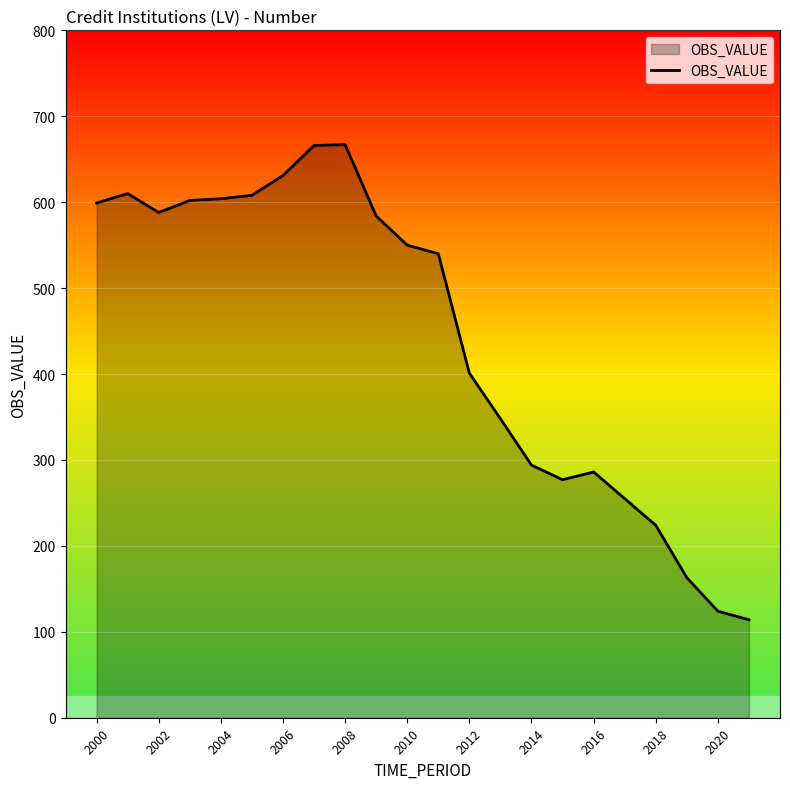

What is the difference between the maximum and minimum values?

553